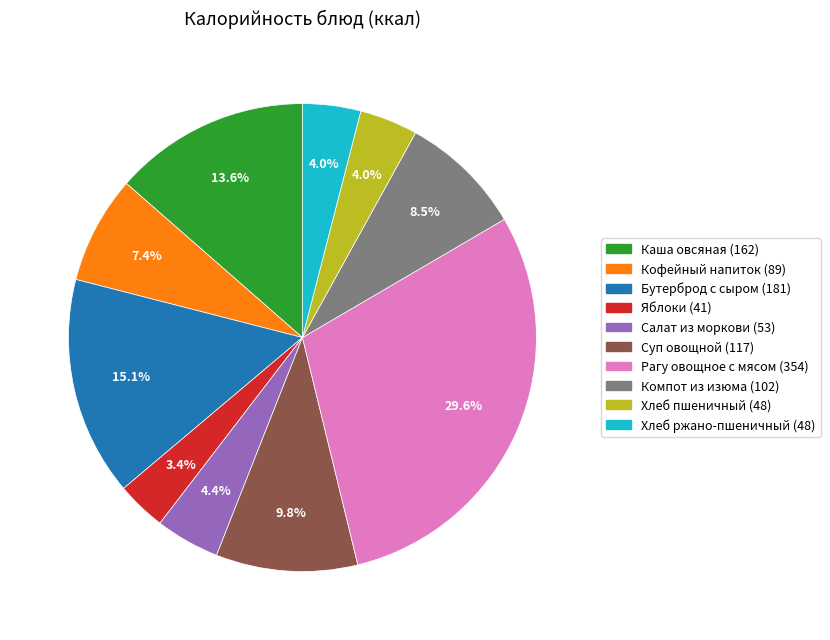

What is the largest slice in the pie chart?

Рагу овощное с мясом